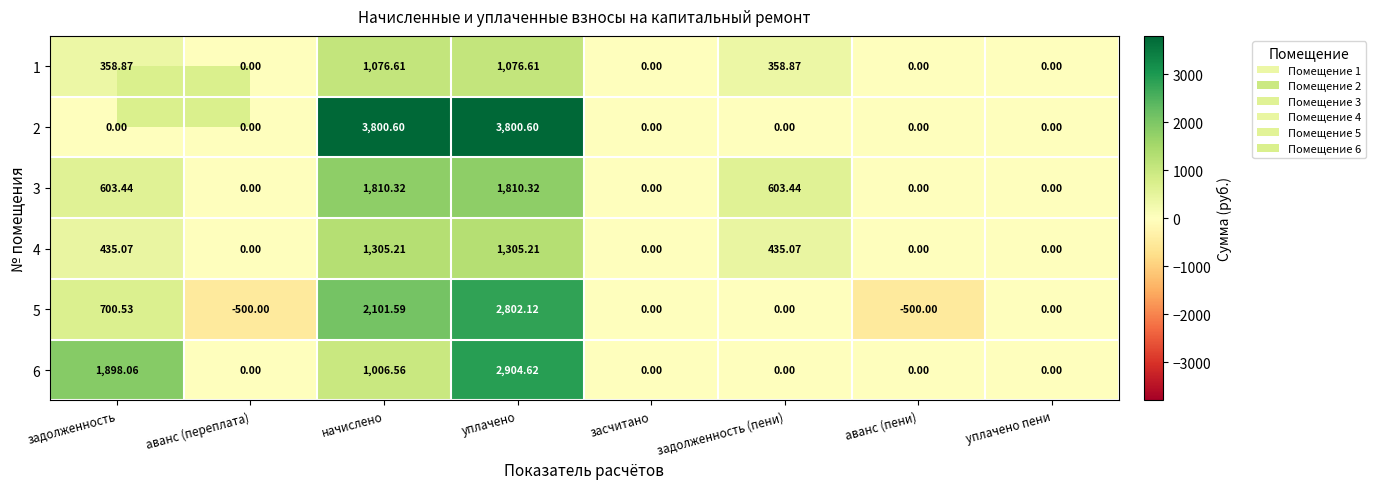

List the series in order of their peak value, highest first.

2, 6, 5, 3, 4, 1